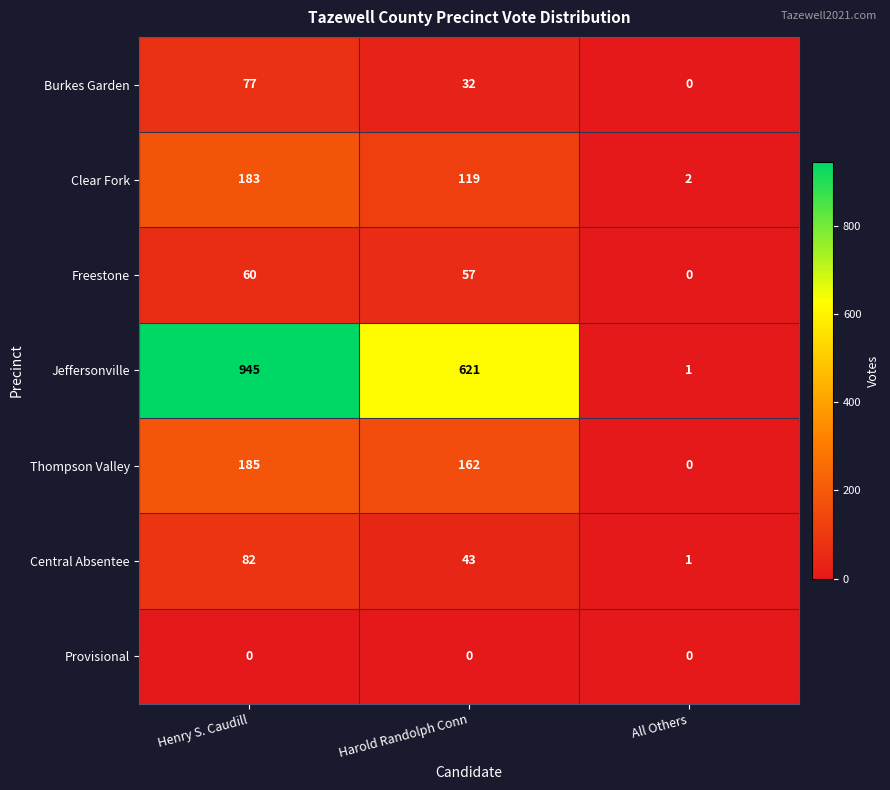

What is the greatest value displayed?

945